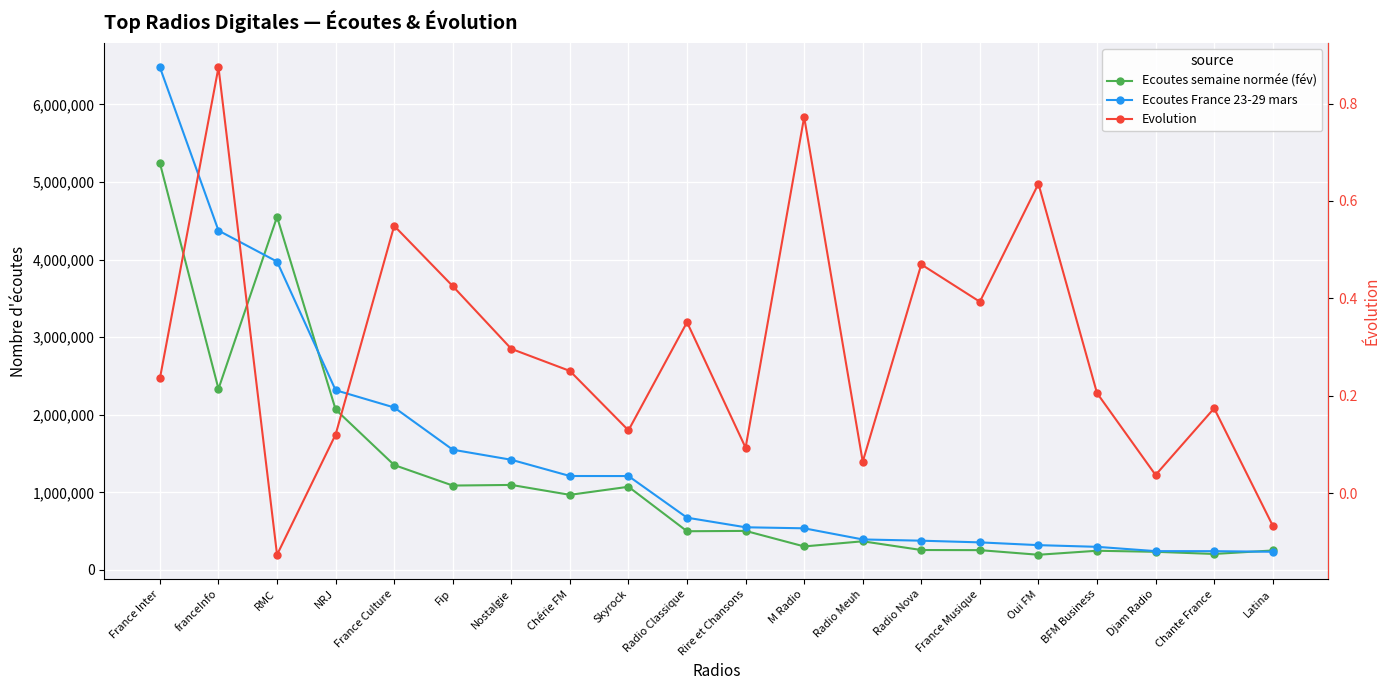

What are all the series names shown in the legend?

Ecoutes semaine normée (fév), Ecoutes France 23-29 mars, Evolution